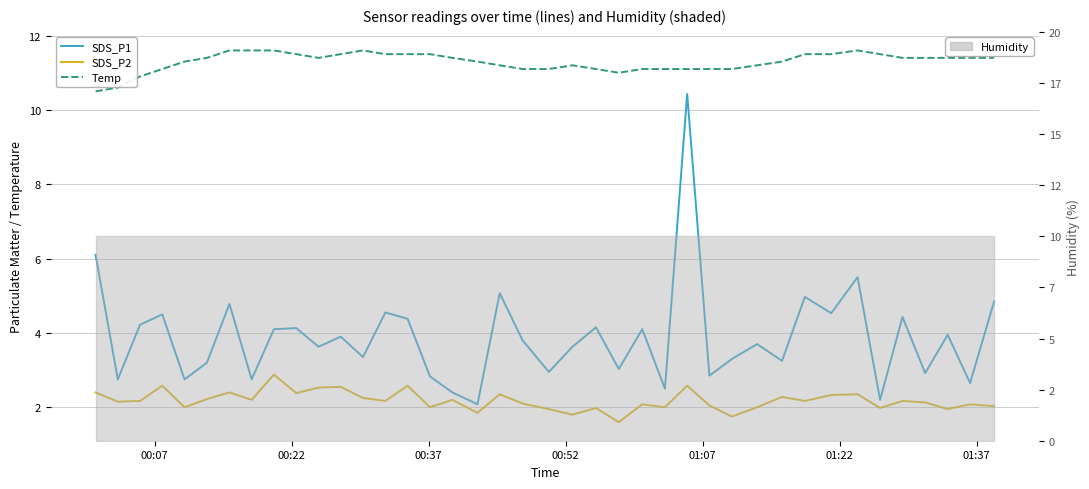

True or false: Temp and SDS_P2 cross at least once.

False